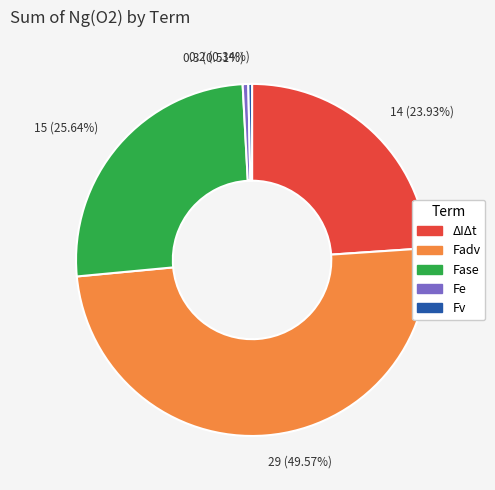

How many segments does this pie chart have?

5